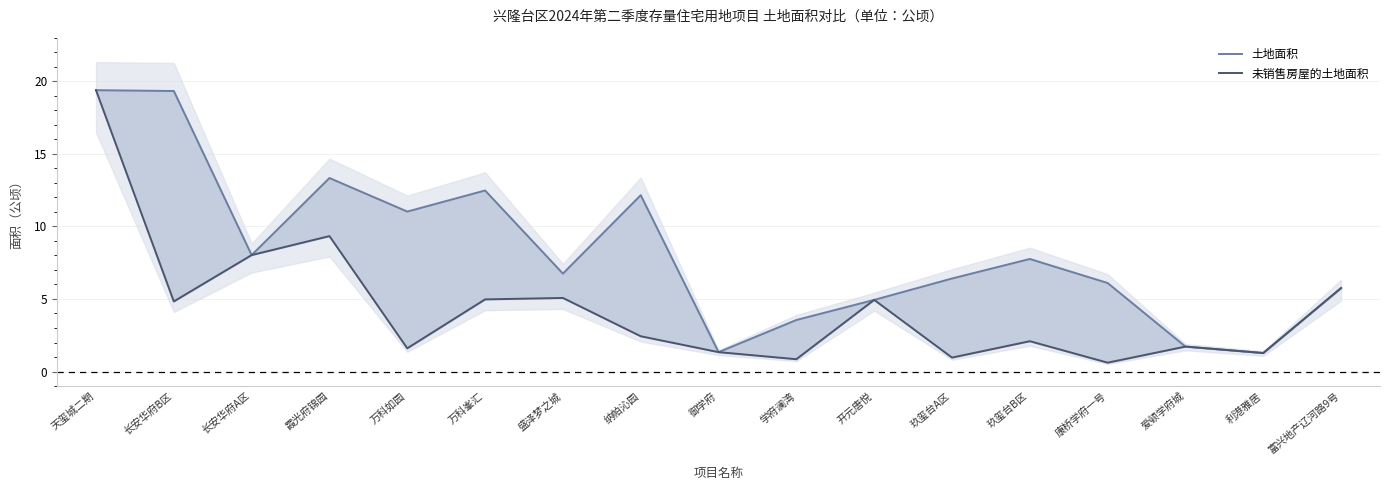

True or false: 土地面积 and 未销售房屋的土地面积 intersect in this chart.

False